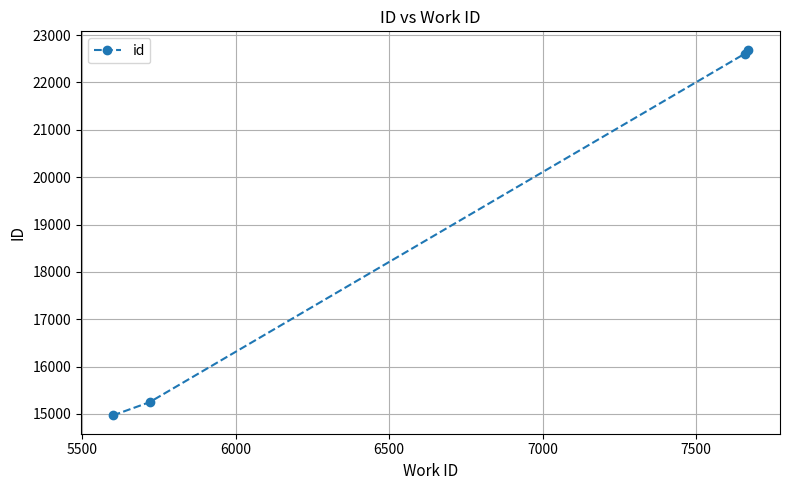

What is the difference between the maximum and minimum values?

7726